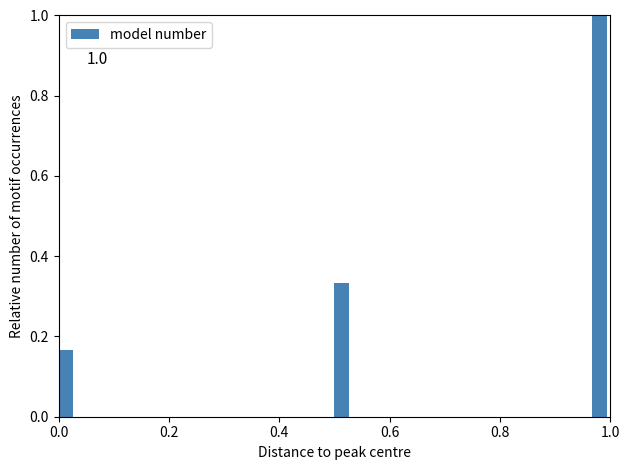

Read against the x-axis, roughly where is the centre of the tallest bar?

0.98